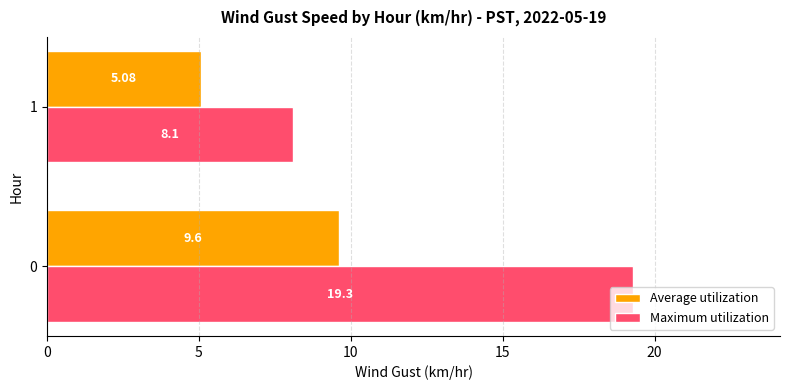

How many data points in Maximum utilization are less than 19?

1